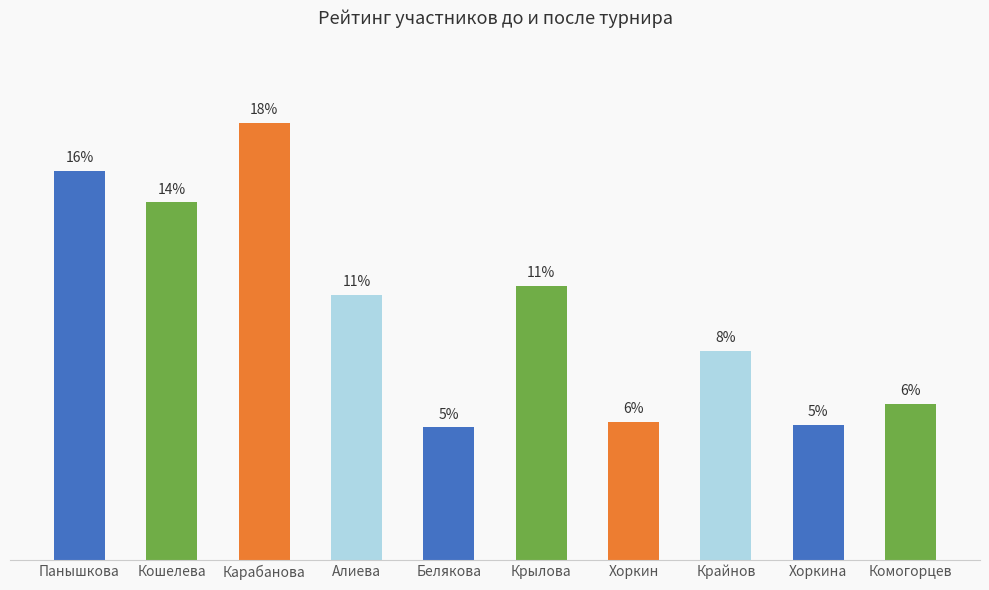

At which label is the value closest to 253?

Крылова